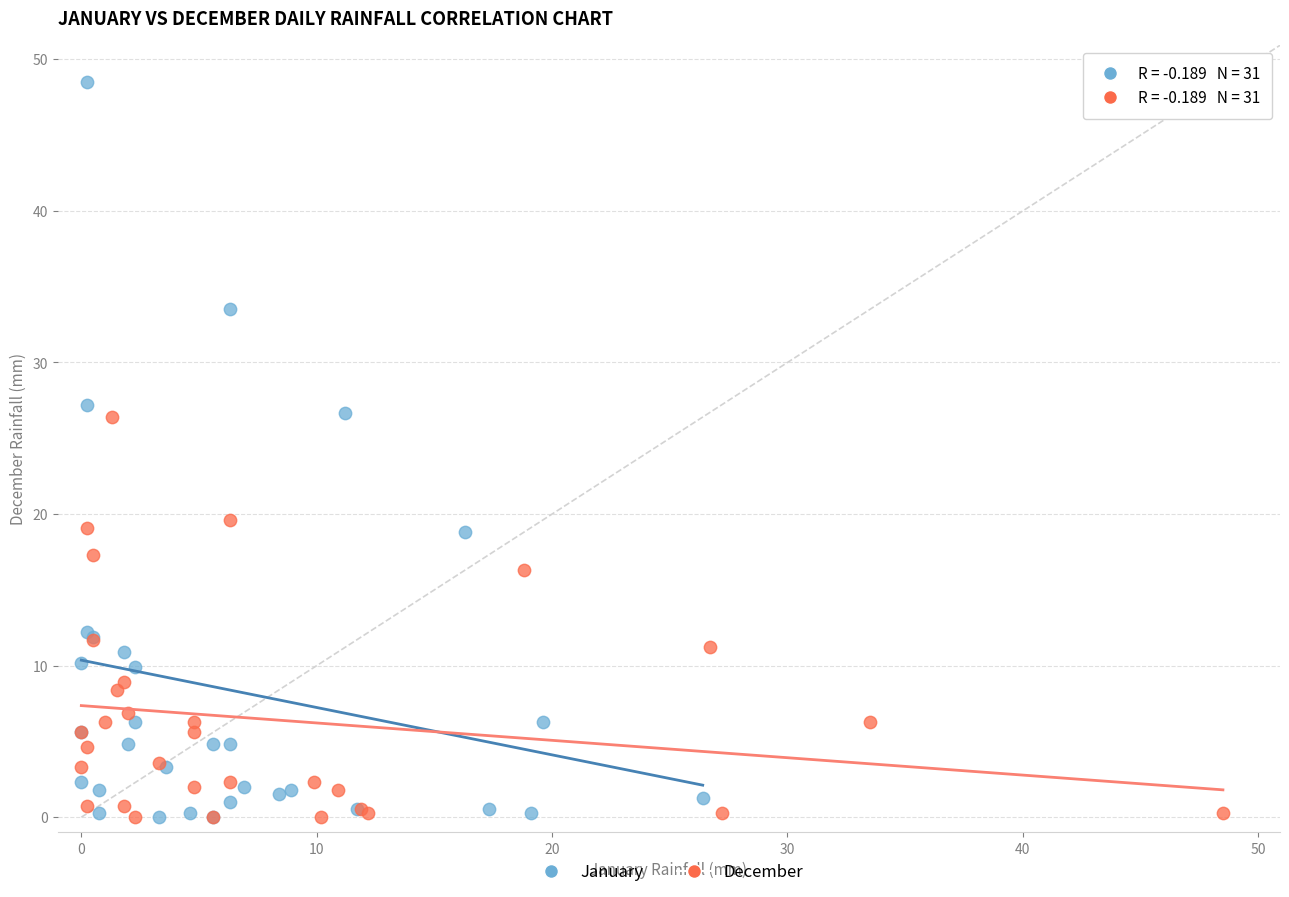

Which series reaches the maximum Y coordinate?

January